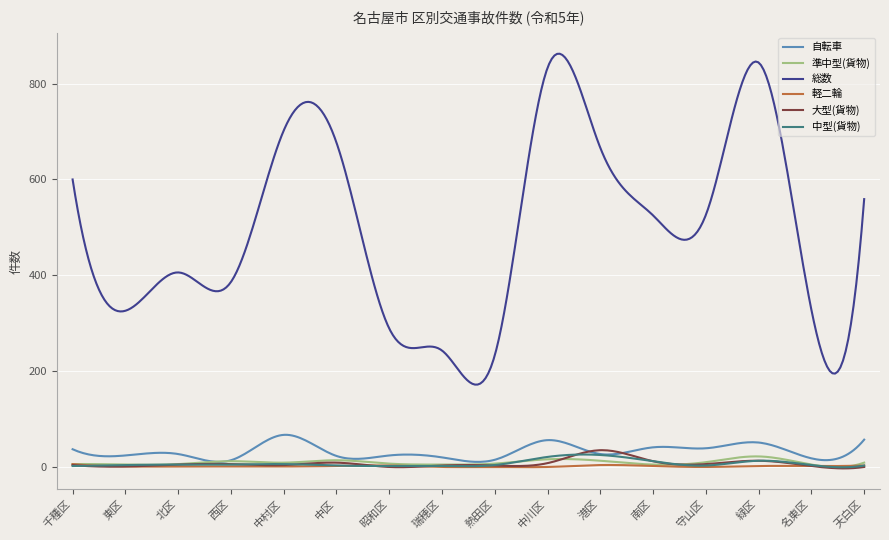

True or false: 中型(貨物) and 総数 intersect in this chart.

False